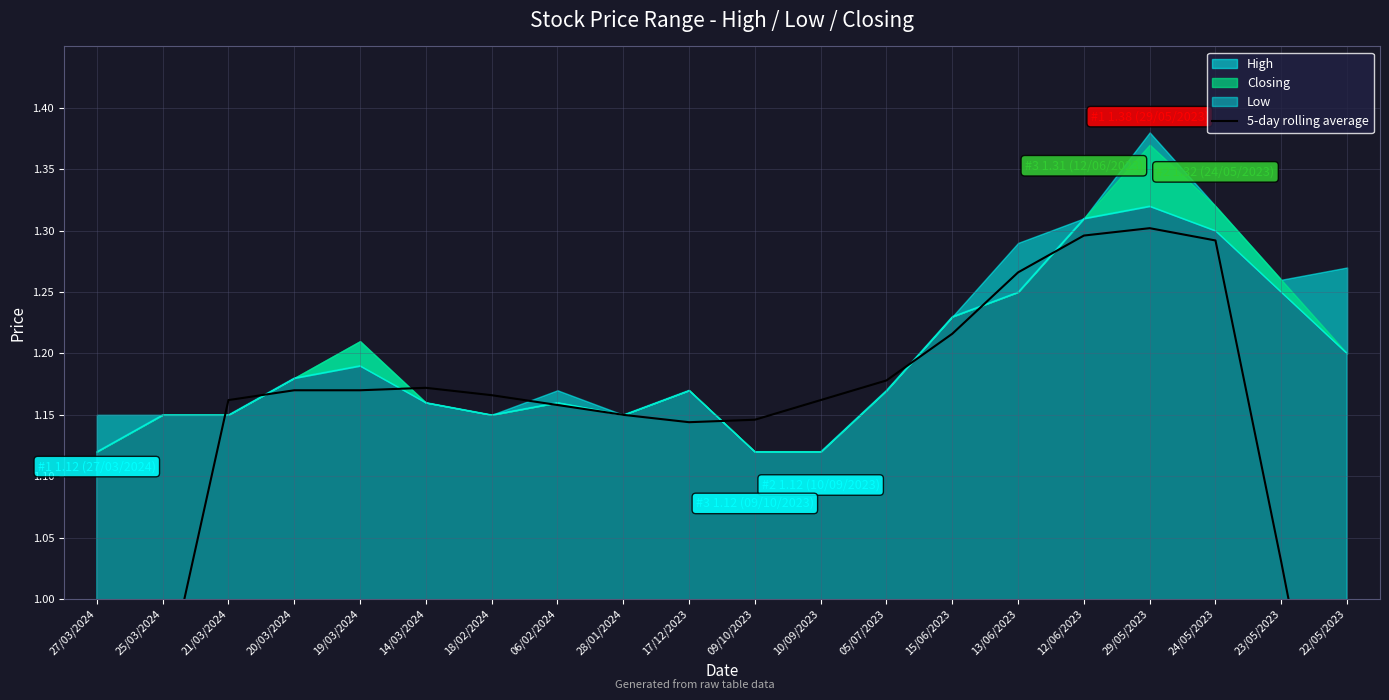

Which category has the highest value across all series?

29/05/2023